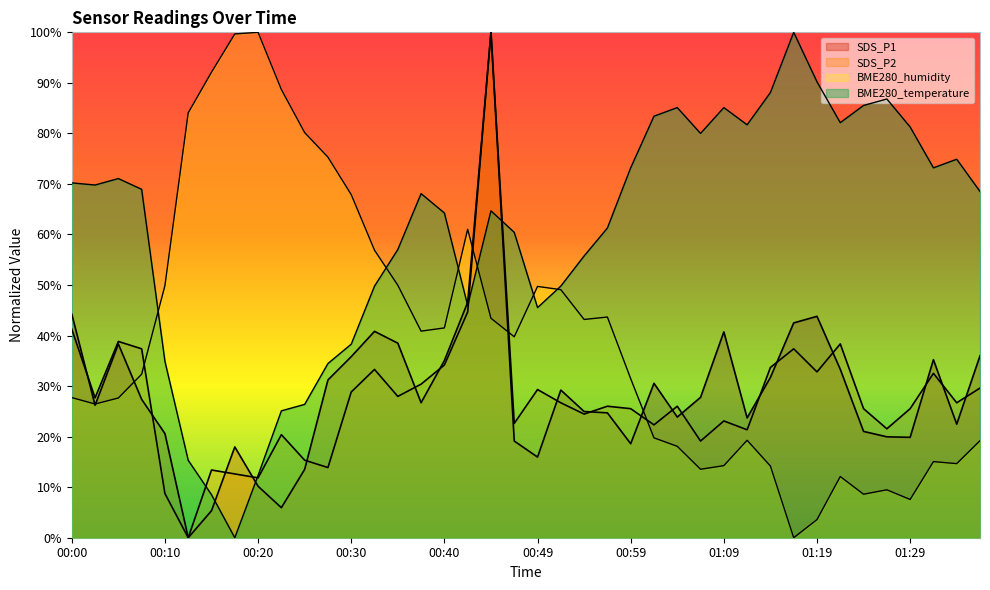

Rank the series by their maximum value, from highest to lowest.

BME280_temperature, BME280_humidity, SDS_P1, SDS_P2